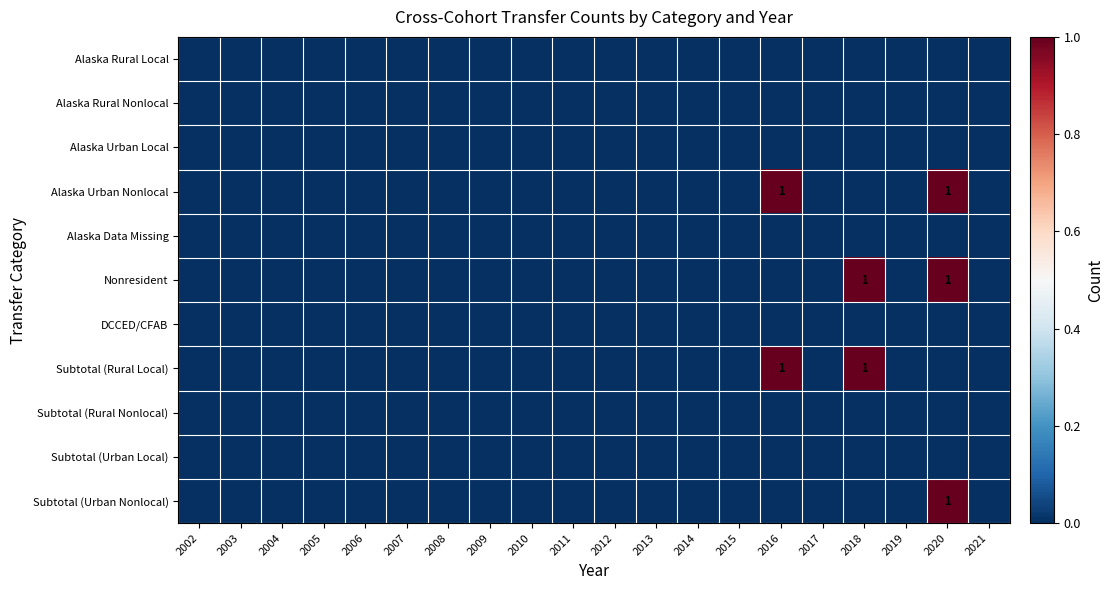

Which series has the largest total across all categories?

Alaska Urban Nonlocal